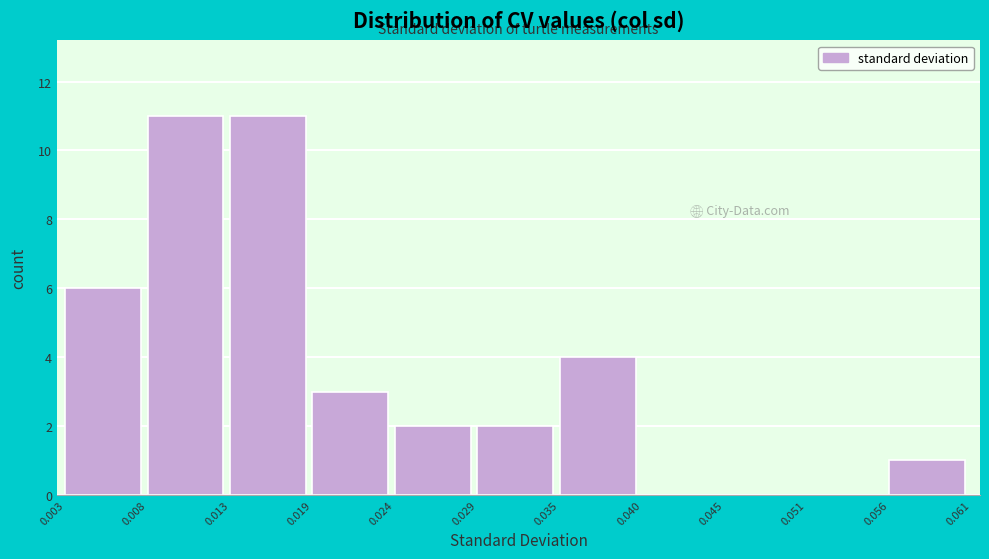

Reading left to right, list every bar in this chart as the range it spans on the x-axis followed by its height. The values are not printed on the chart, so give them approximately, as read against the axis.

0.003 to 0.008: 6
0.008 to 0.013: 11
0.013 to 0.019: 11
0.019 to 0.024: 3
0.024 to 0.029: 2
0.029 to 0.035: 2
0.035 to 0.040: 4
0.040 to 0.045: 0
0.045 to 0.051: 0
0.051 to 0.056: 0
0.056 to 0.061: 1